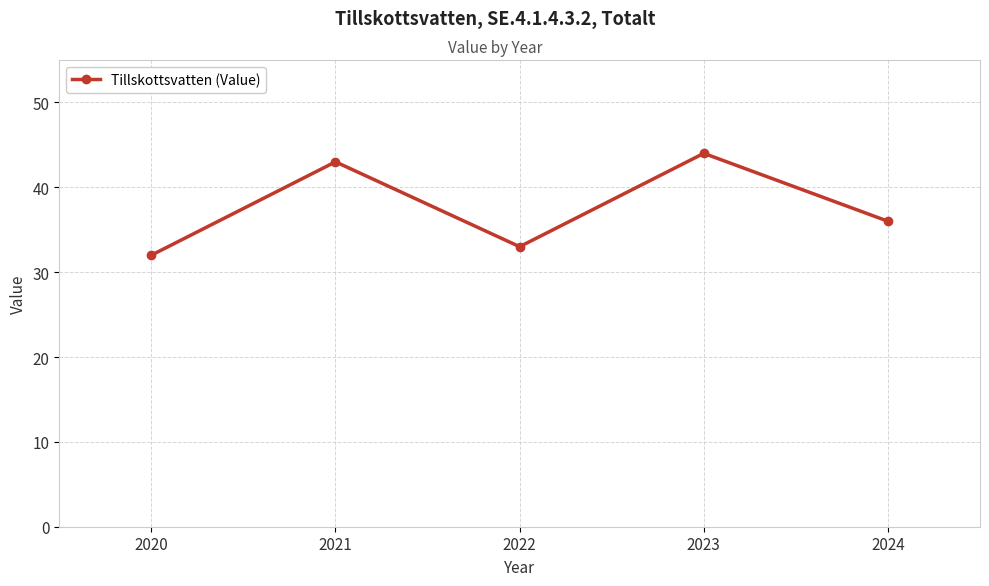

What is the sum of the values at 2020 and 2024?

68